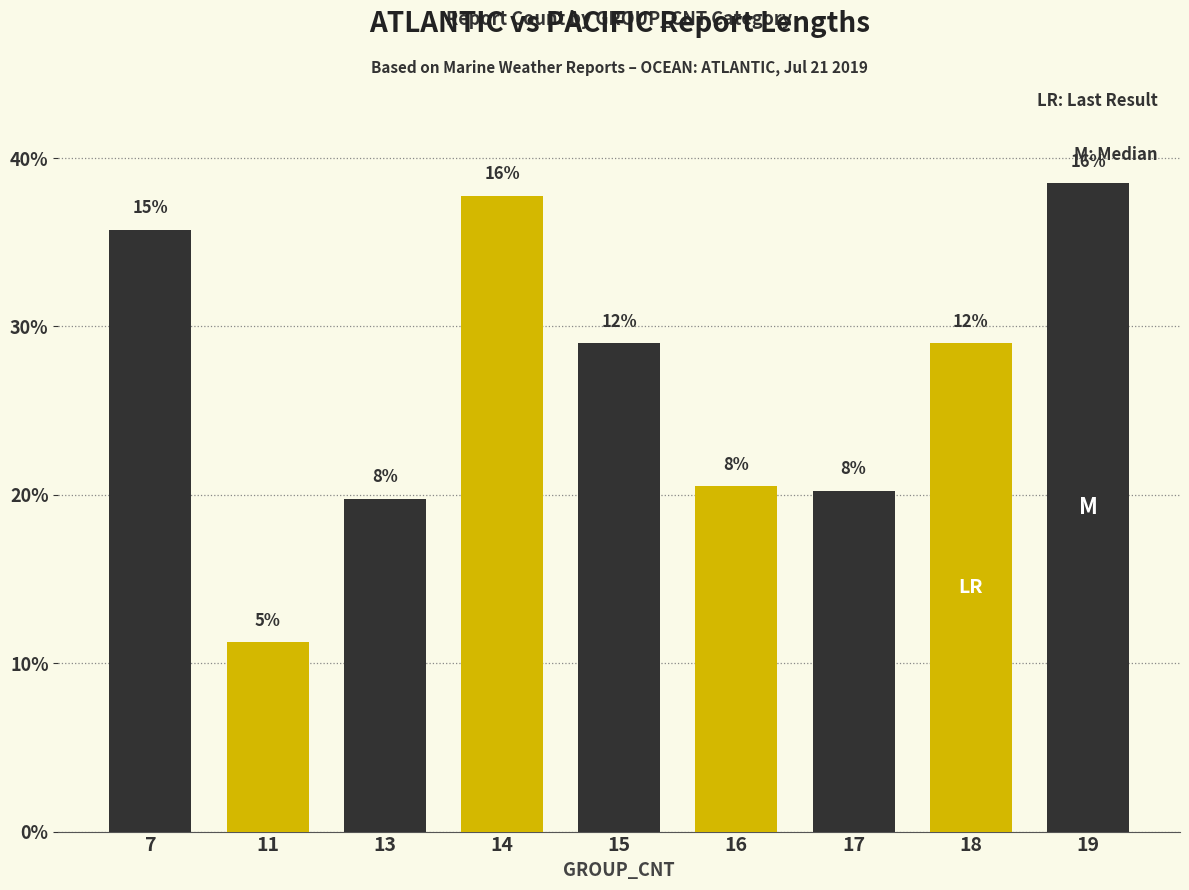

List the labels in order of value, largest first.

19, 14, 7, 15, 18, 16, 17, 13, 11